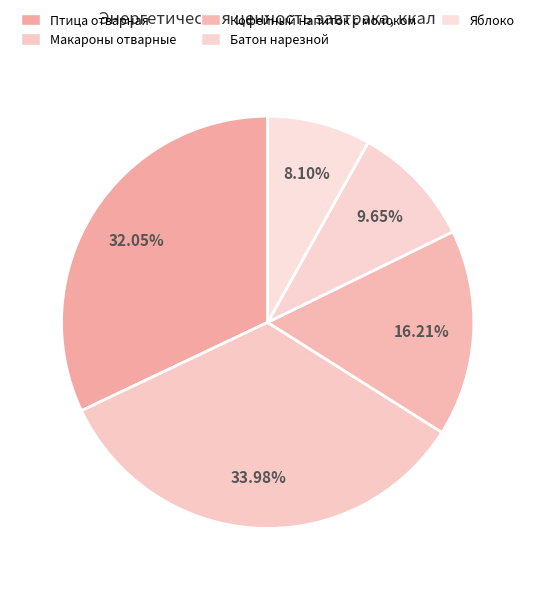

How many slices are in this pie chart?

5